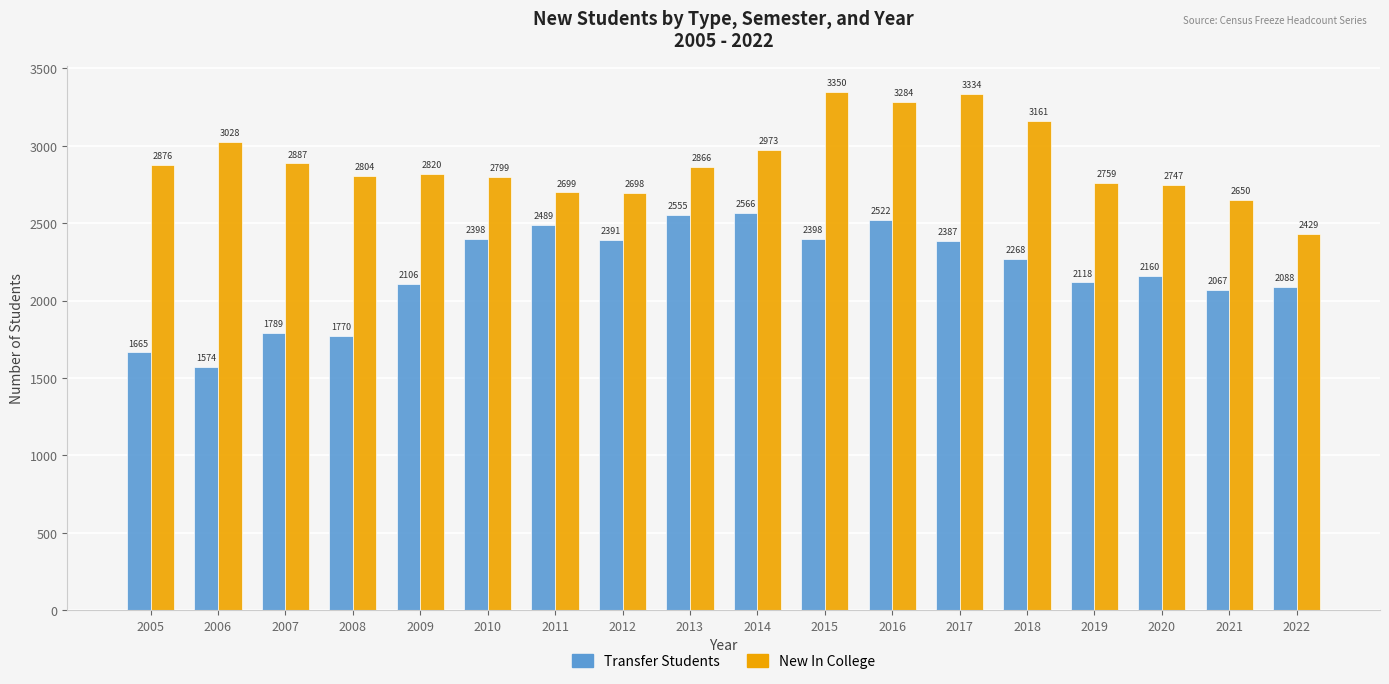

Is the value of Transfer Students at 2006 greater than the value of New In College at 2022?

No